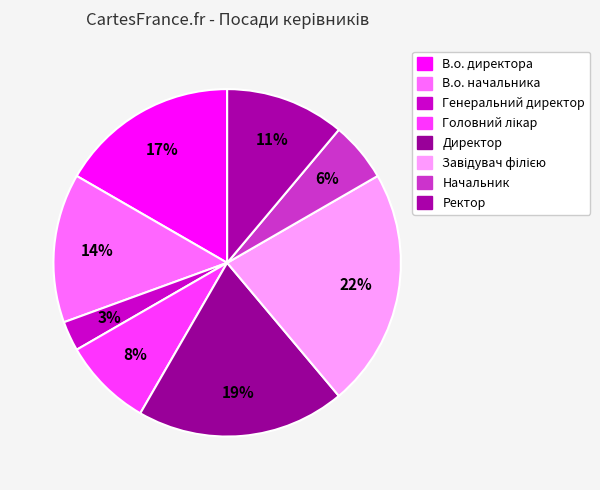

To the nearest percent, what is the difference between the В.о. начальника and Головний лікар slice percentages?

6%